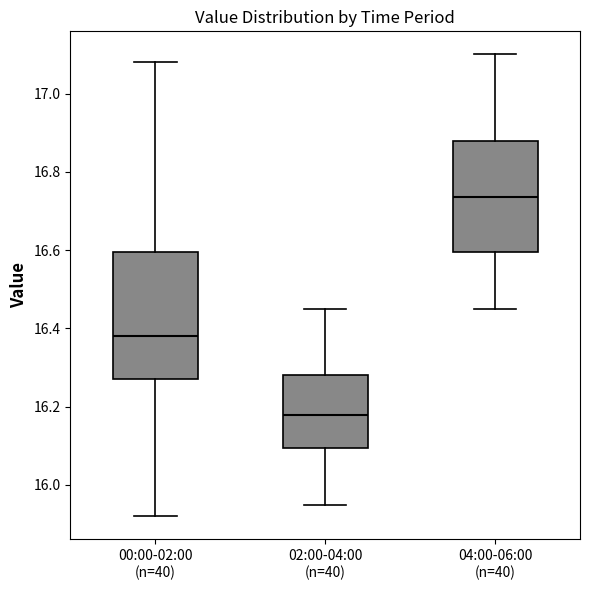

Reading left to right, transcribe this box plot: for each box, give where its median line is, the range the box spans, and where its two whiskers end, as read against the y-axis. The values are not printed on the chart, so give them approximately, as read against the axis.

00:00-02:00 (n=40): median 16.38, box 16.28 to 16.60, whiskers 15.92 to 17.08
02:00-04:00 (n=40): median 16.18, box 16.10 to 16.28, whiskers 15.96 to 16.46
04:00-06:00 (n=40): median 16.74, box 16.60 to 16.88, whiskers 16.46 to 17.10